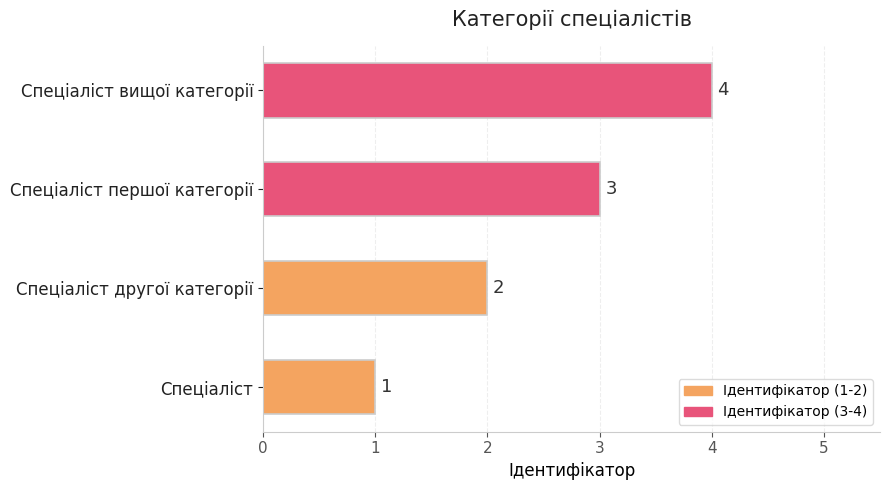

What is the sum of all values?

10